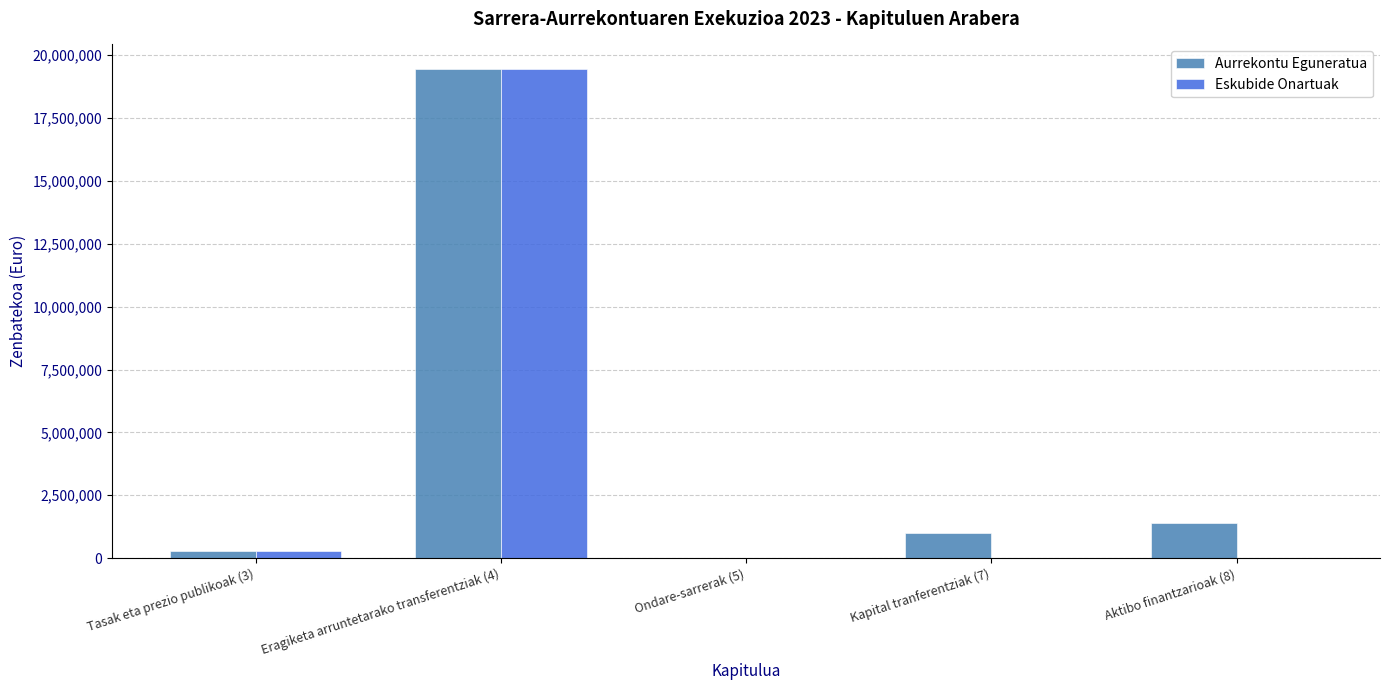

At which label is Eskubide Onartuak closest to 9727580?

Tasak eta prezio publikoak (3)